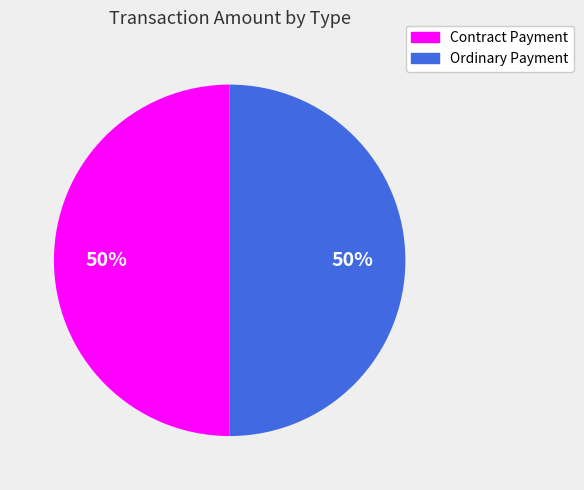

To the nearest percent, what portion does Contract Payment represent?

50%